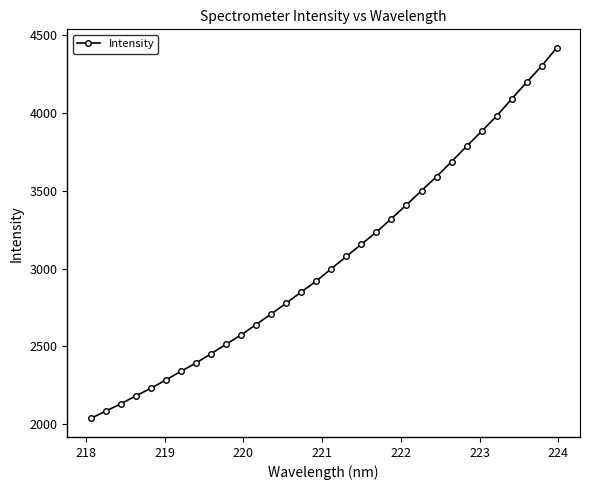

What is the average value?

3054.7